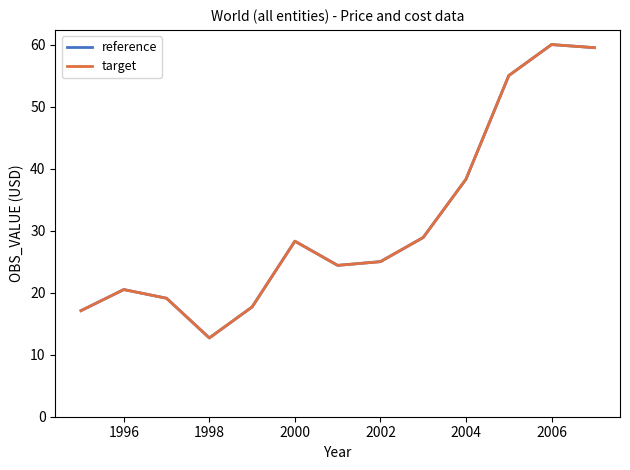

Is this an area chart (filled region under the line)?

No